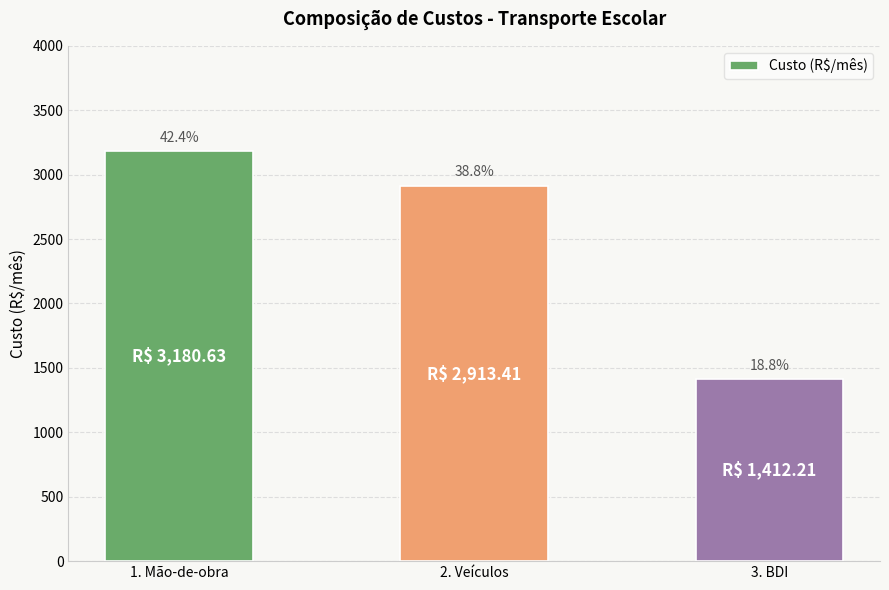

Reading left to right, extract all data points from this chart.

3180.6	2913.4	1412.2